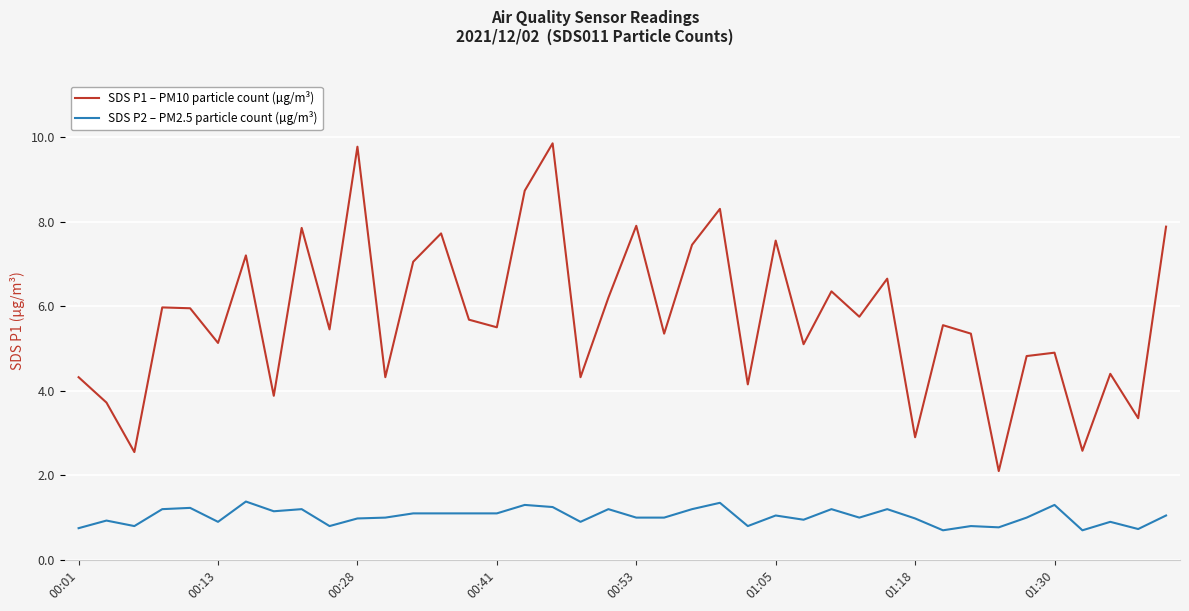

Which series has the largest total across all categories?

SDS P1 – PM10 particle count (µg/m³)